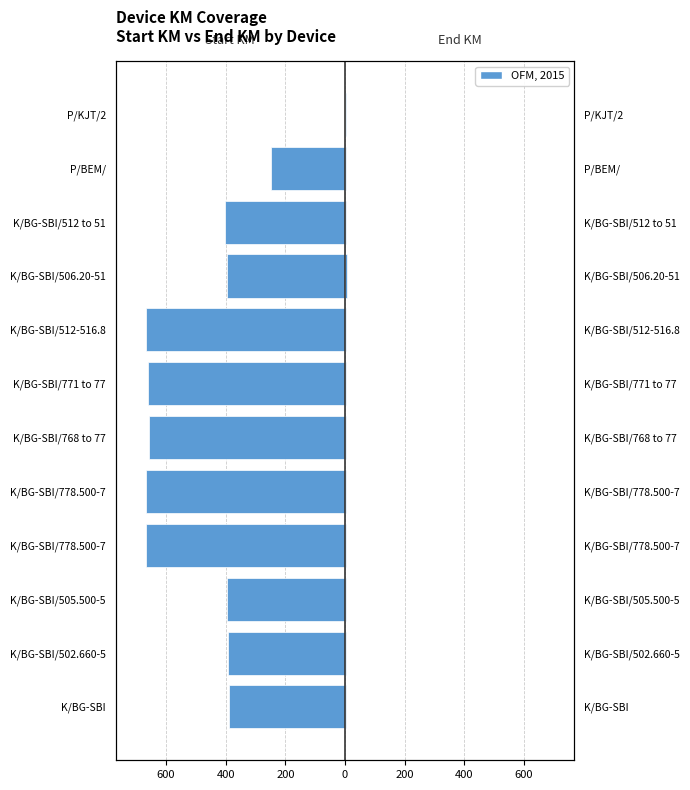

Which series has the widest spread of values?

Start KM